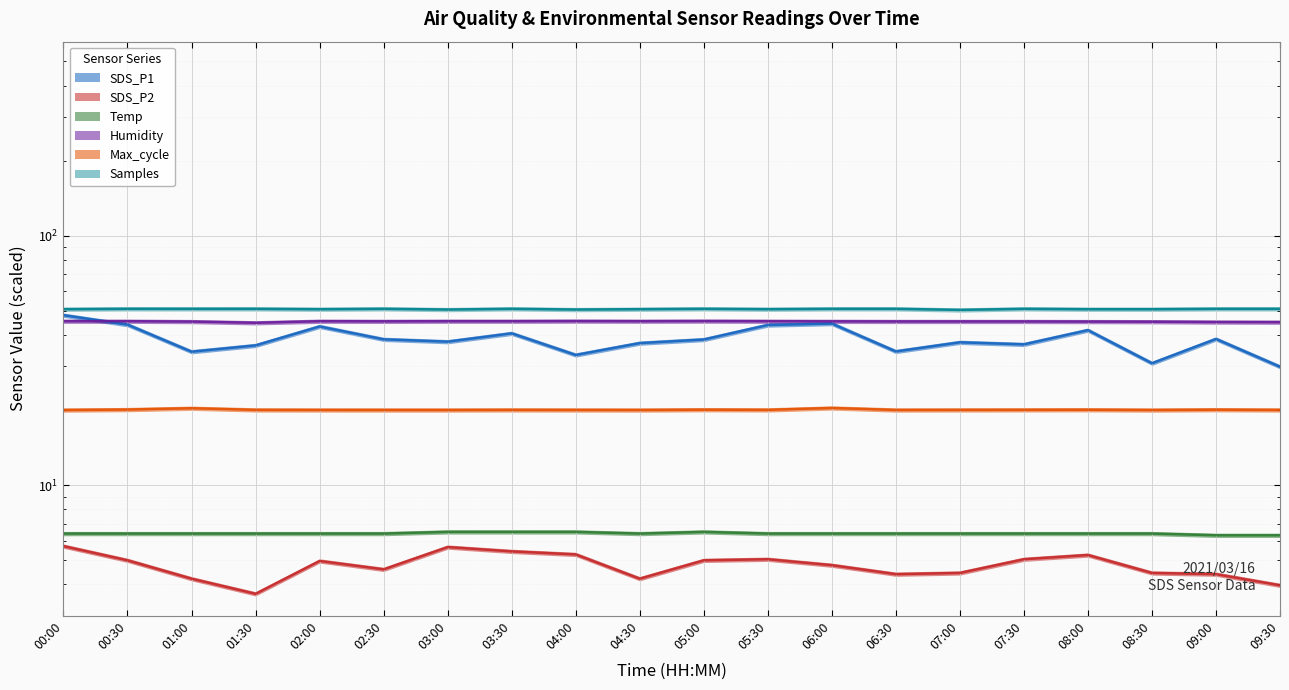

At how many categories does at least one series exceed 47?

20